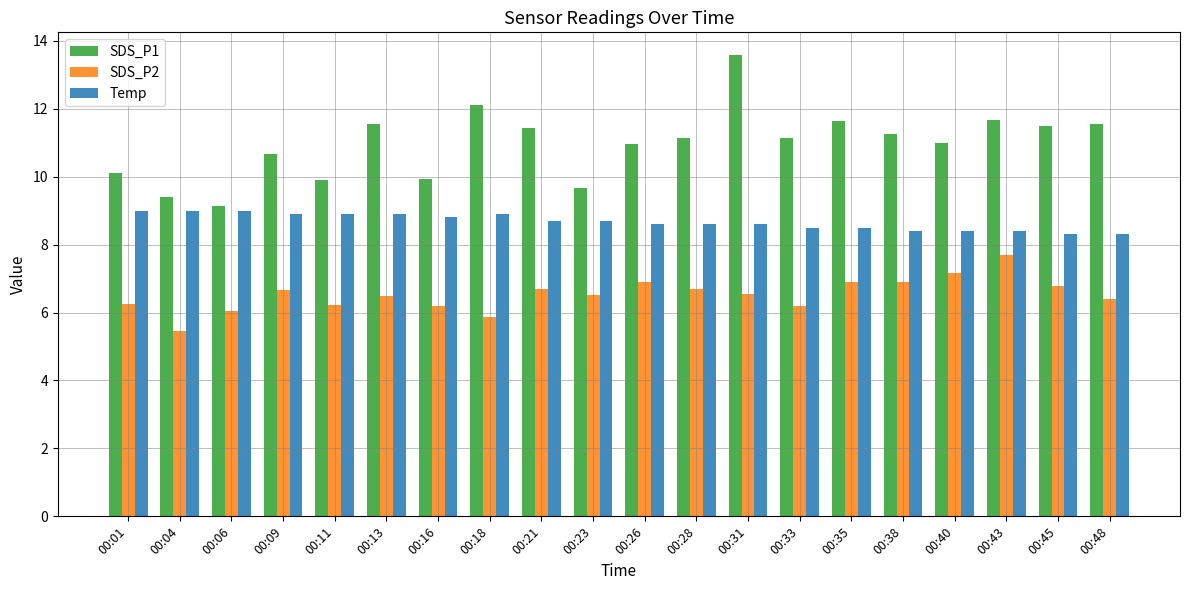

What is the maximum value for Temp?

9.0